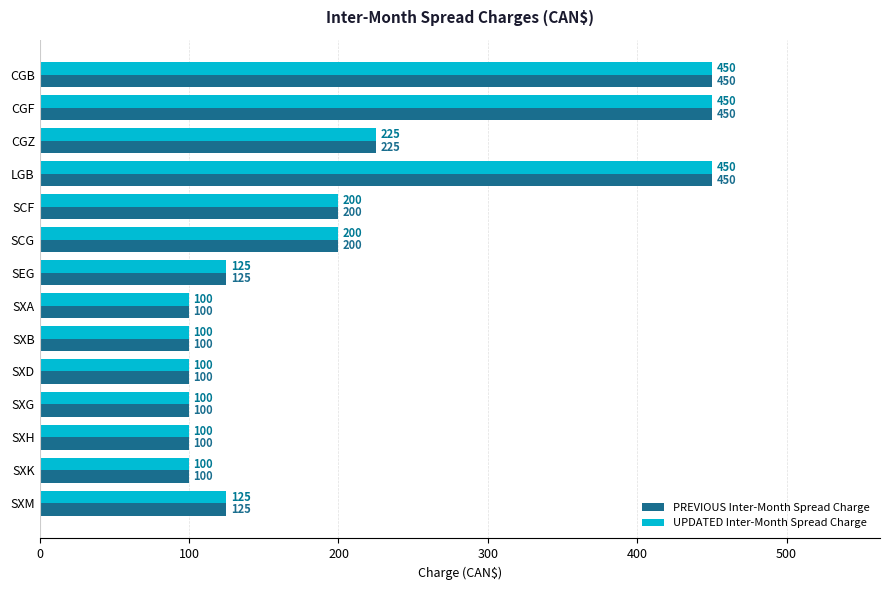

At which label is PREVIOUS Inter-Month Spread Charge closest to 275?

CGZ